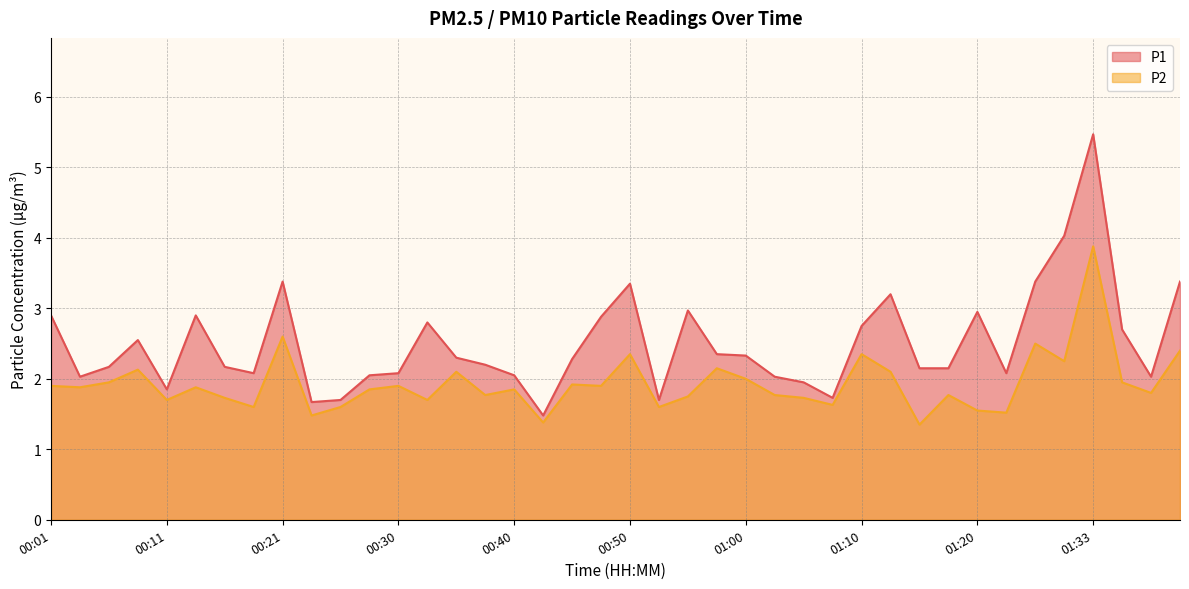

At which label is P1 closest to 3?

00:55